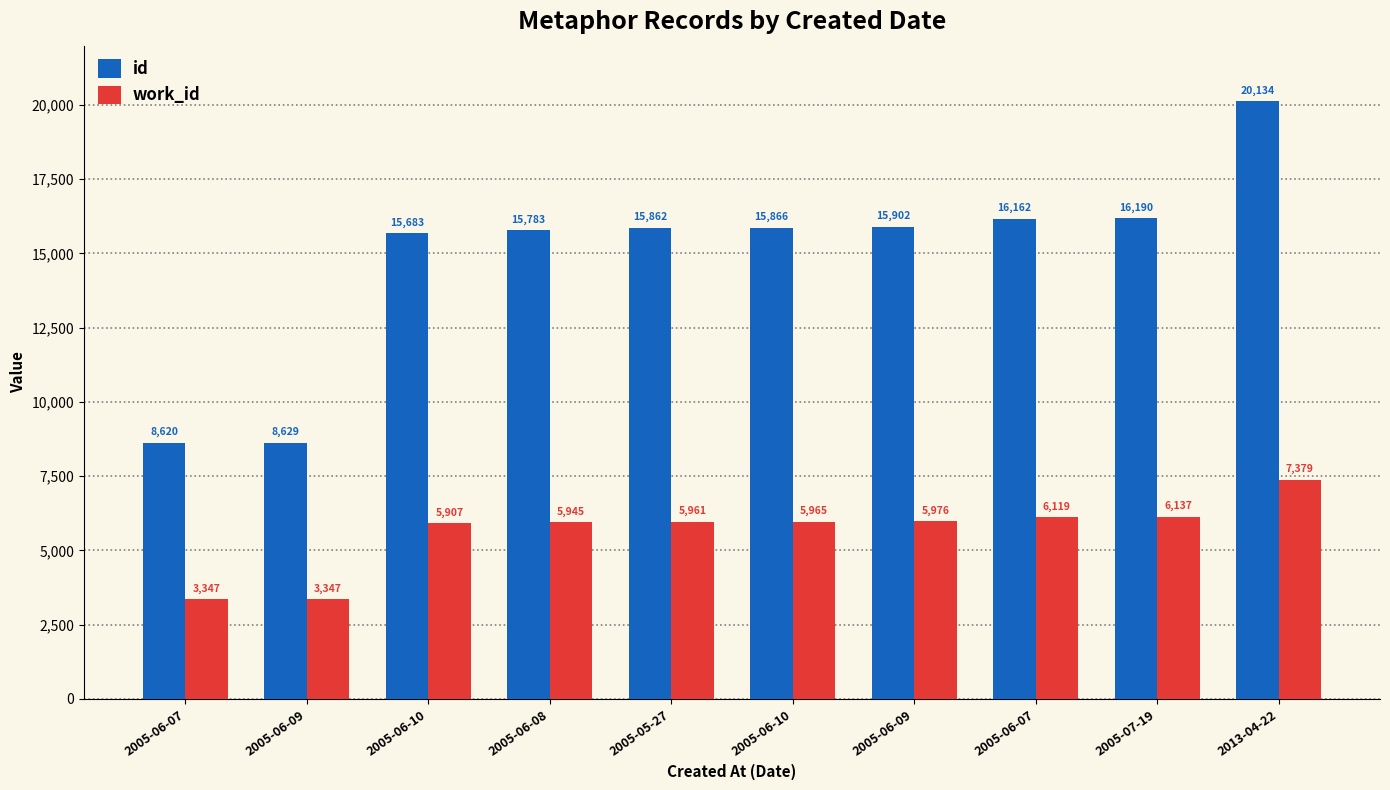

What is the highest value of the id series?

20134